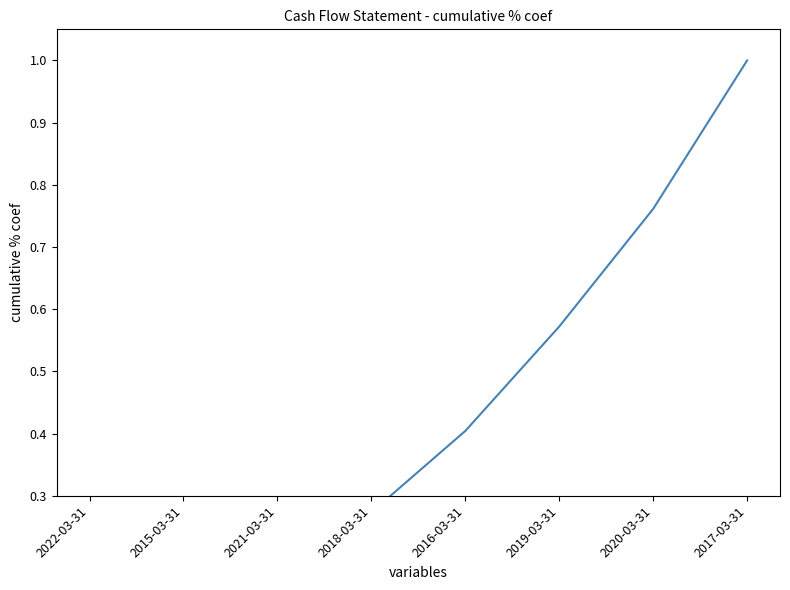

Rank the categories by value from highest to lowest.

2017-03-31, 2020-03-31, 2019-03-31, 2016-03-31, 2018-03-31, 2021-03-31, 2015-03-31, 2022-03-31